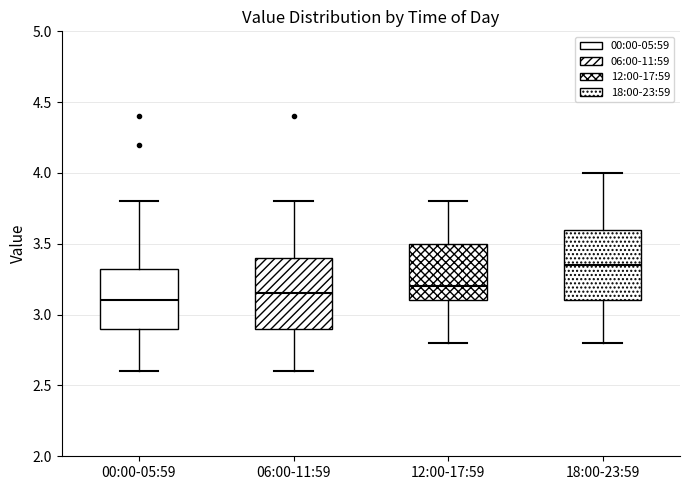

Where does the lower whisker of the box for 12:00-17:59 end on the y-axis? The values are not printed on the chart, so give them approximately, as read against the axis.

2.80